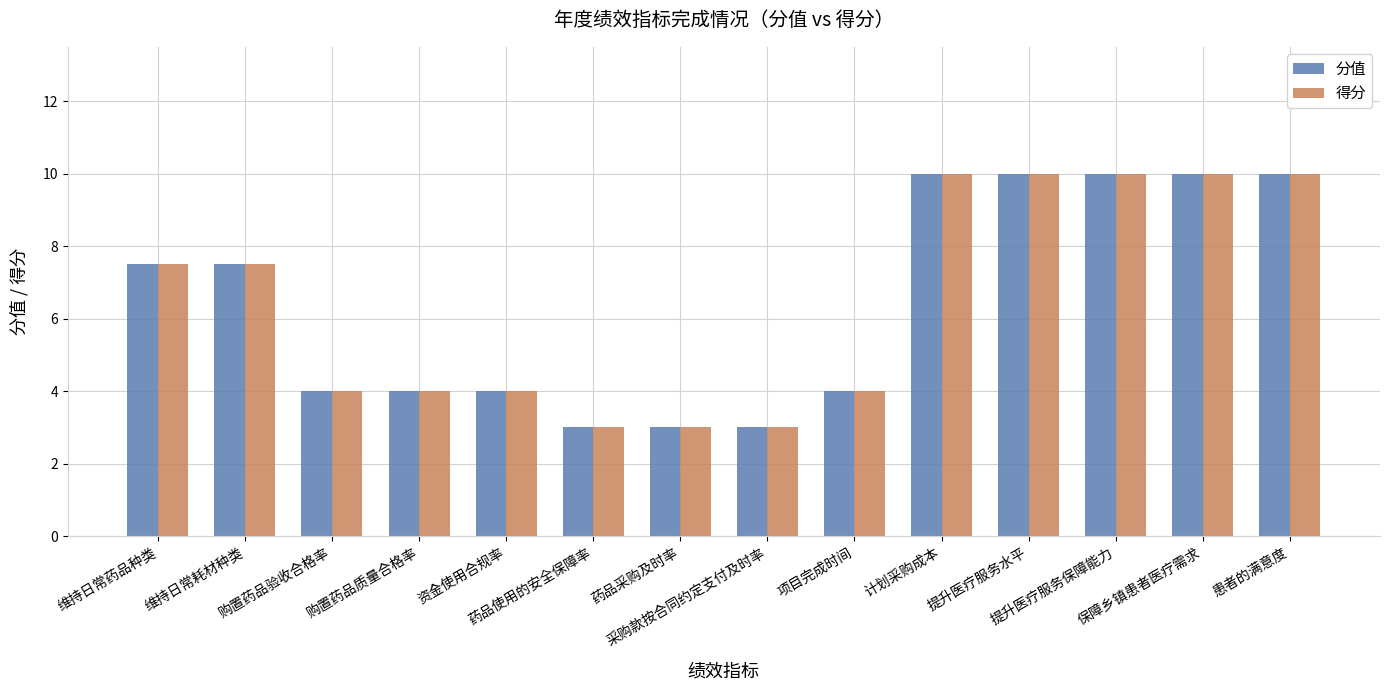

What is the sum of the 得分 values at 购置药品验收合格率 and 药品采购及时率?

7.0